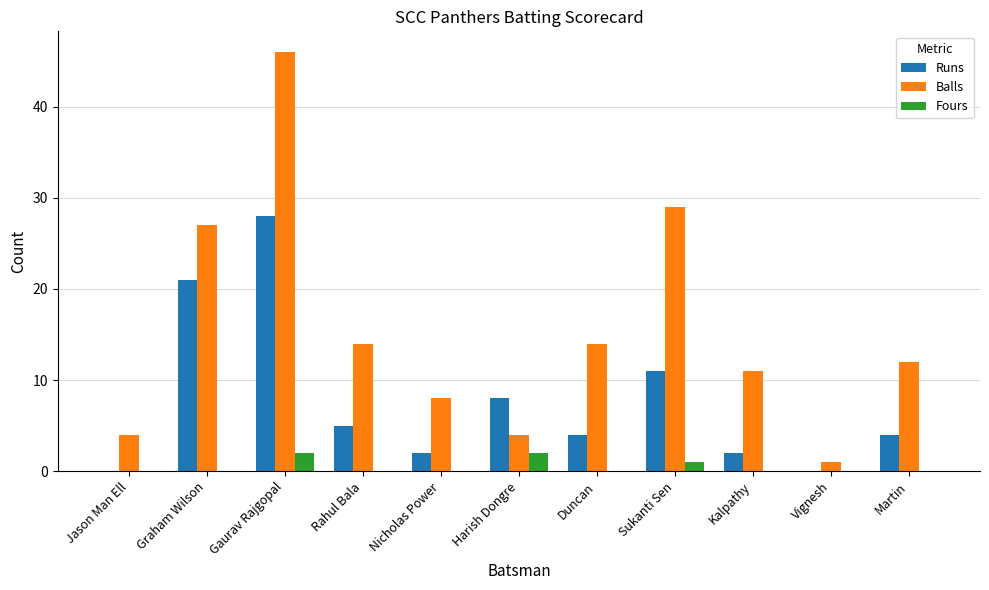

The value of Runs at Duncan is 4. True or false?

True